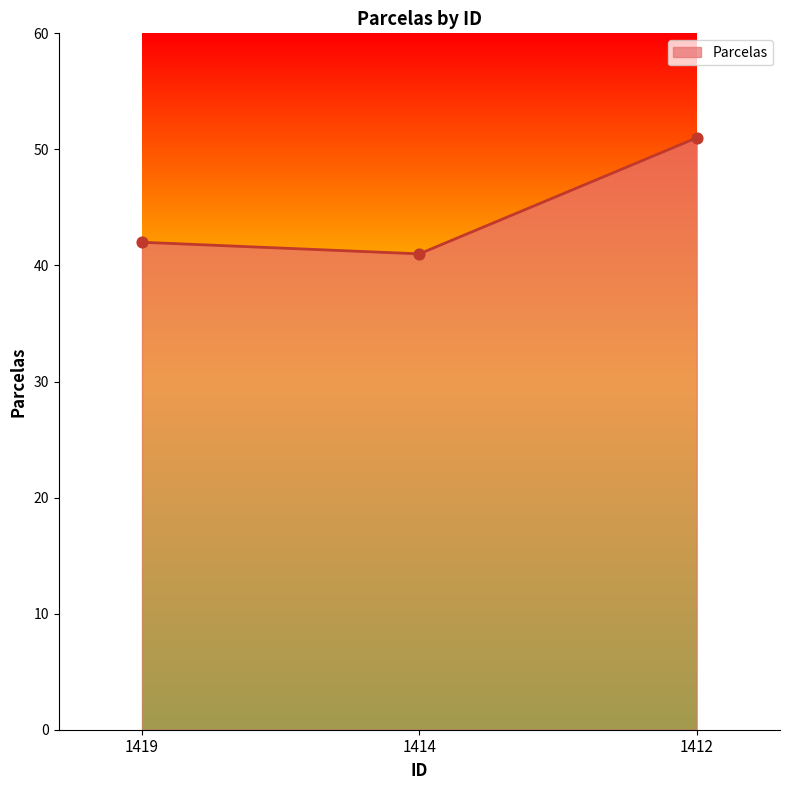

What is the change in value from 1414 to 1412?

+10